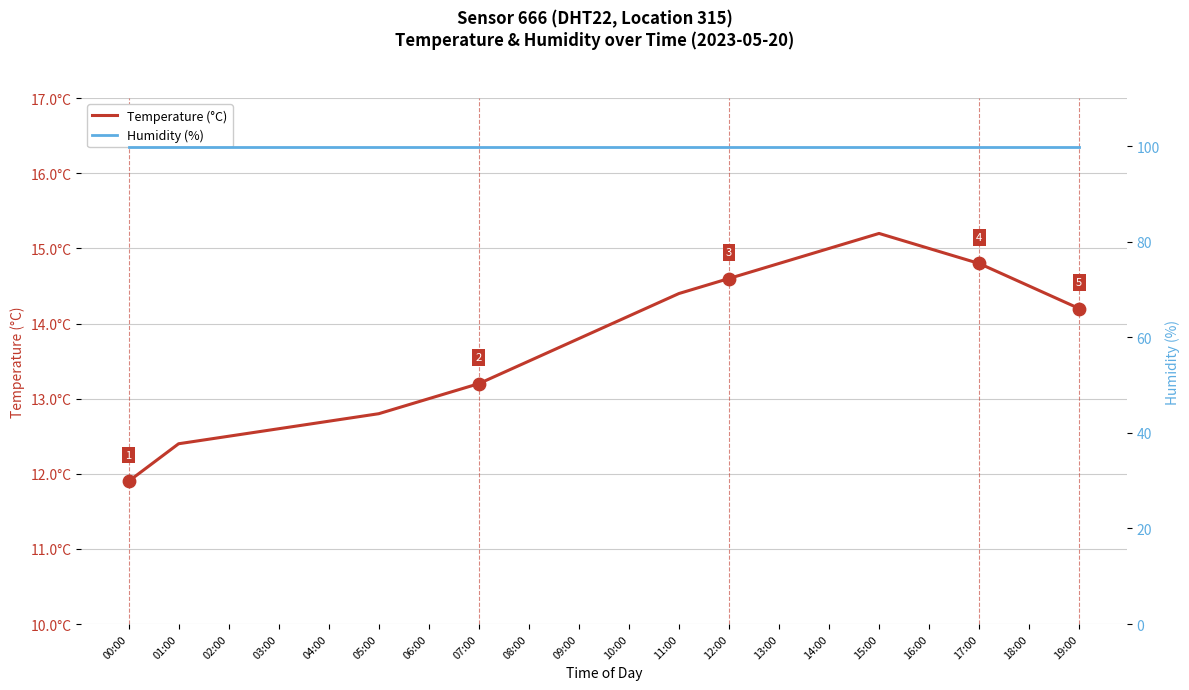

At which category is the sum across all series the highest?

15:00